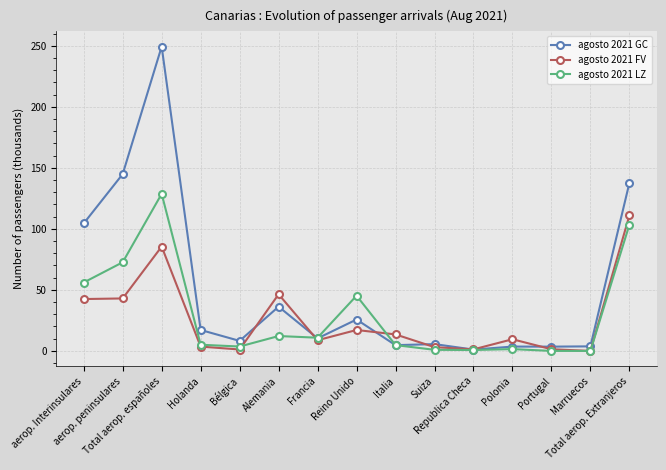

How many lines are shown in the chart?

3